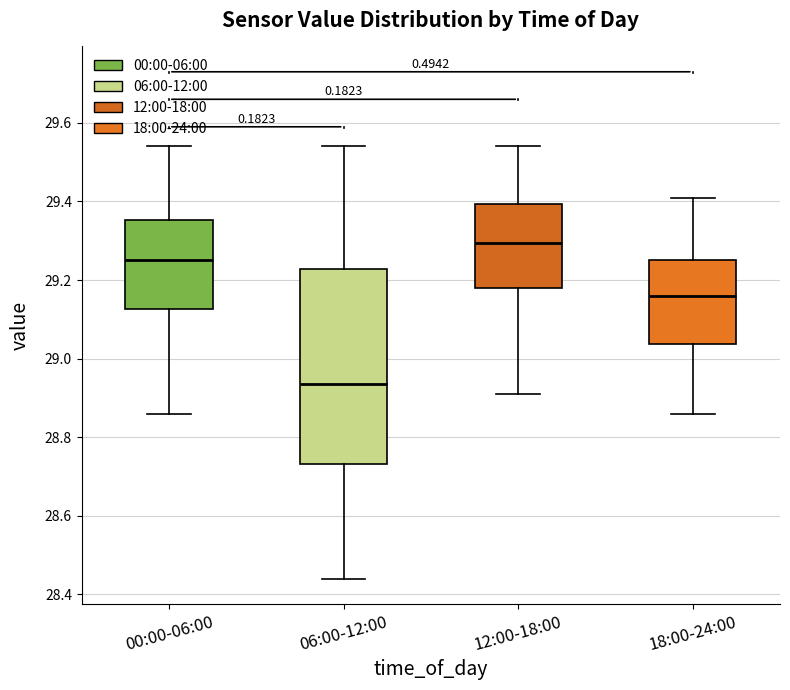

Reading left to right, read every box against the y-axis: the position of its median line, the range the box covers, and the ends of its whiskers. The values are not printed on the chart, so give them approximately, as read against the axis.

00:00-06:00: median 29.26, box 29.12 to 29.36, whiskers 28.86 to 29.54
06:00-12:00: median 28.94, box 28.74 to 29.22, whiskers 28.44 to 29.54
12:00-18:00: median 29.30, box 29.18 to 29.40, whiskers 28.92 to 29.54
18:00-24:00: median 29.16, box 29.04 to 29.26, whiskers 28.86 to 29.42